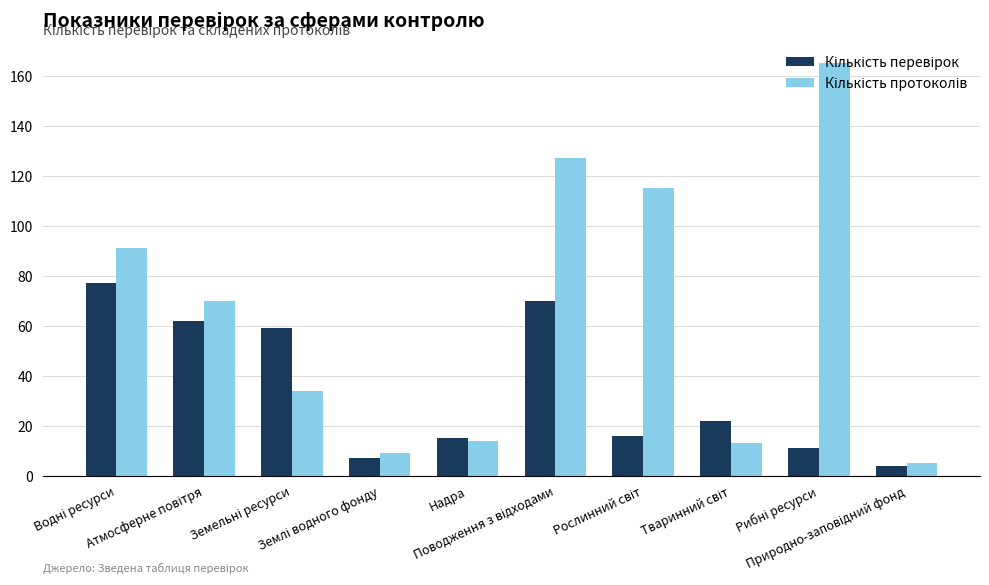

At how many categories does at least one series exceed 32?

6